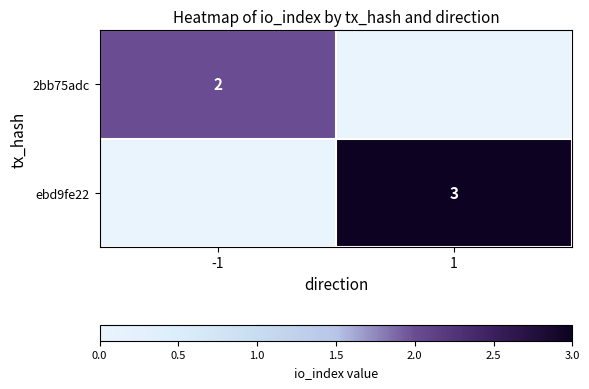

The value of ebd9fe22 at 1 is 3. True or false?

True